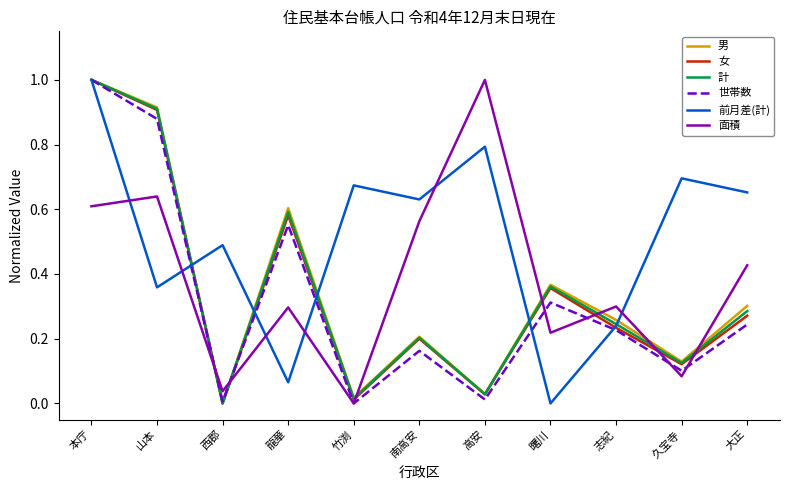

True or false: 計 has a value of 0.0 at 西郡.

True